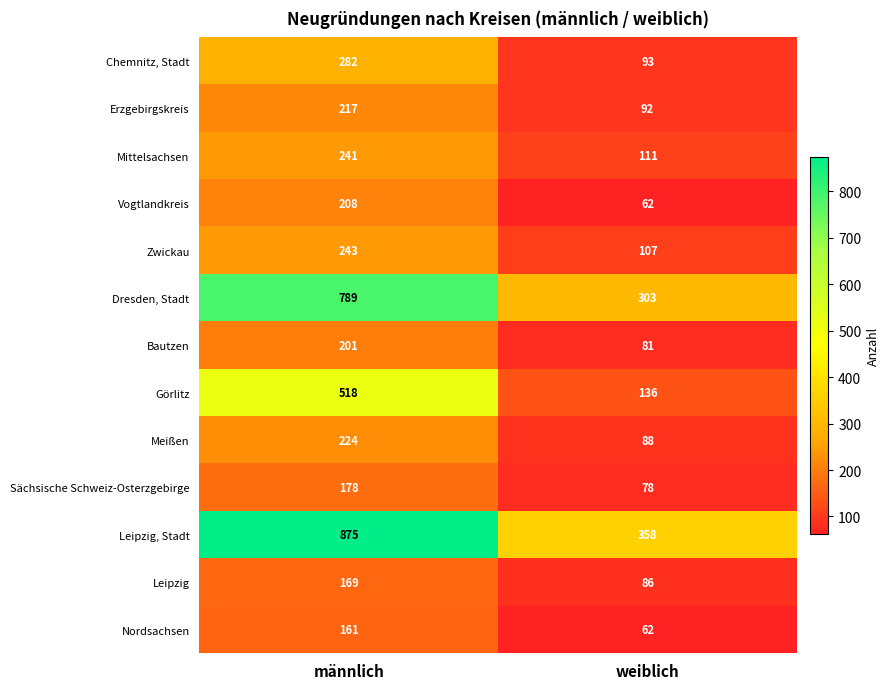

True or false: Sächsische Schweiz-Osterzgebirge has a value of 110 at weiblich.

False